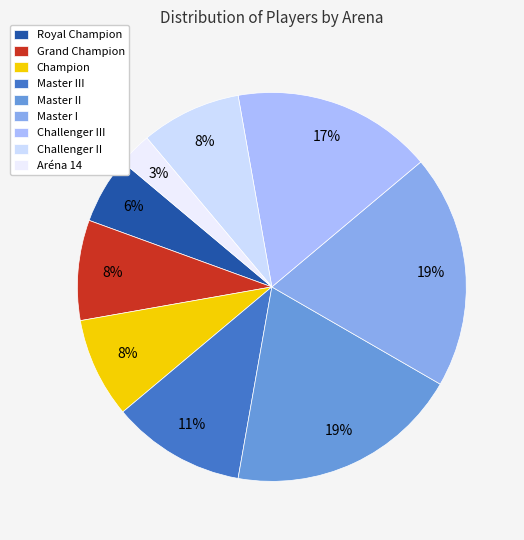

Is it true that Challenger III is 17% of the pie?

True